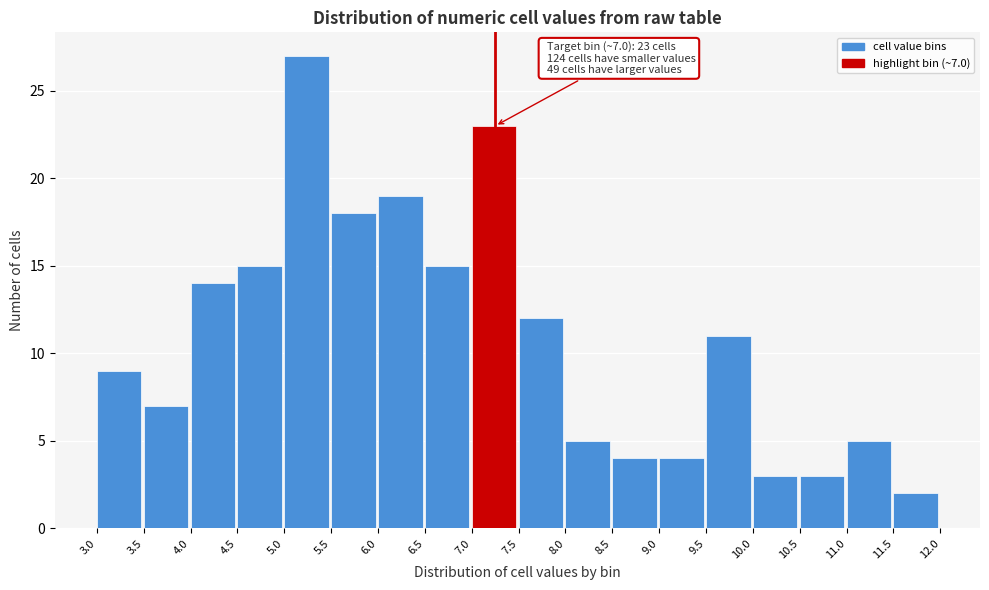

Over which range of the x-axis is the bar tallest?

5.0 to 5.5